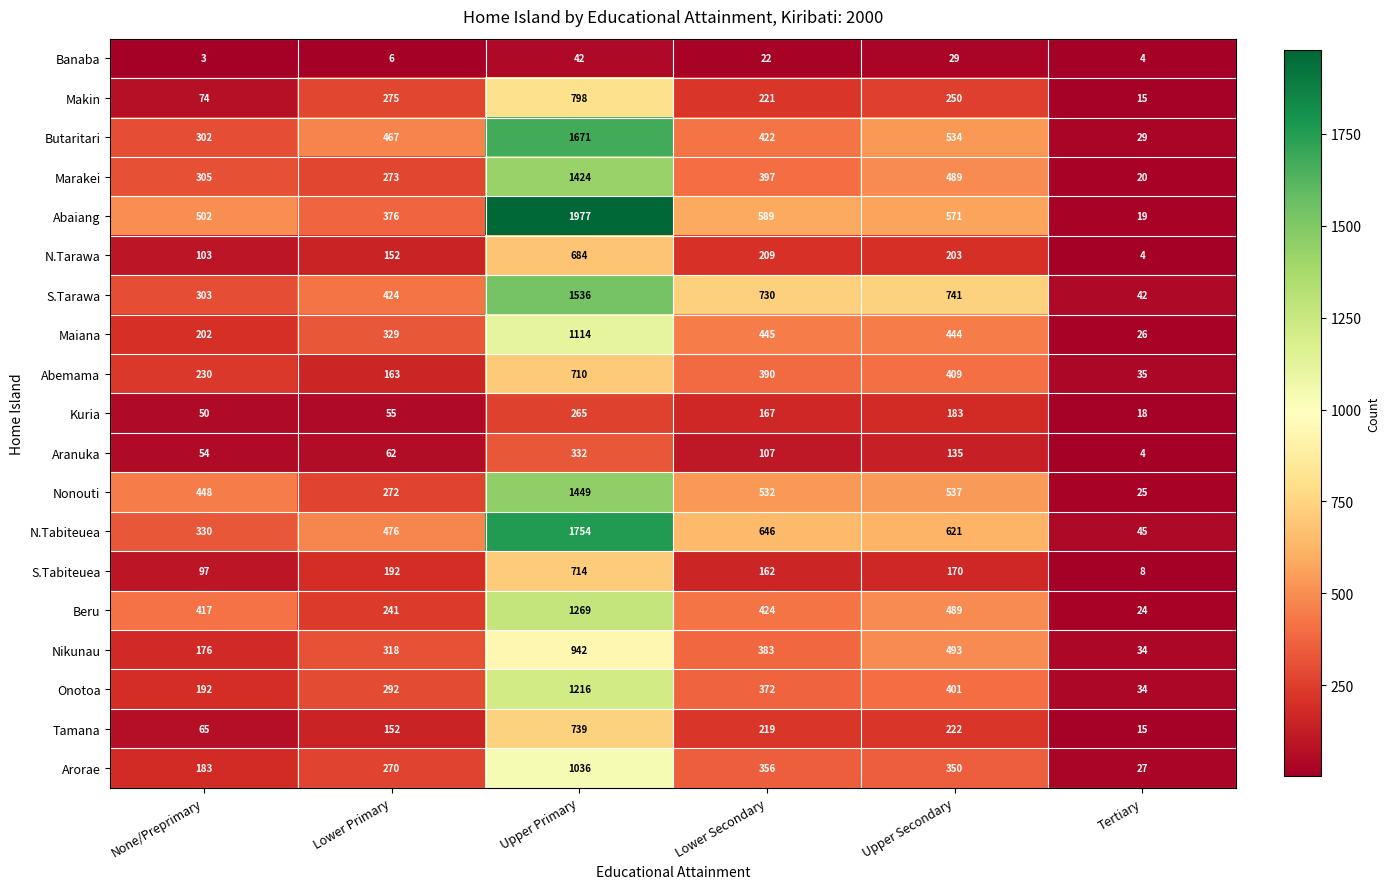

Which series has the largest total across all categories?

Abaiang